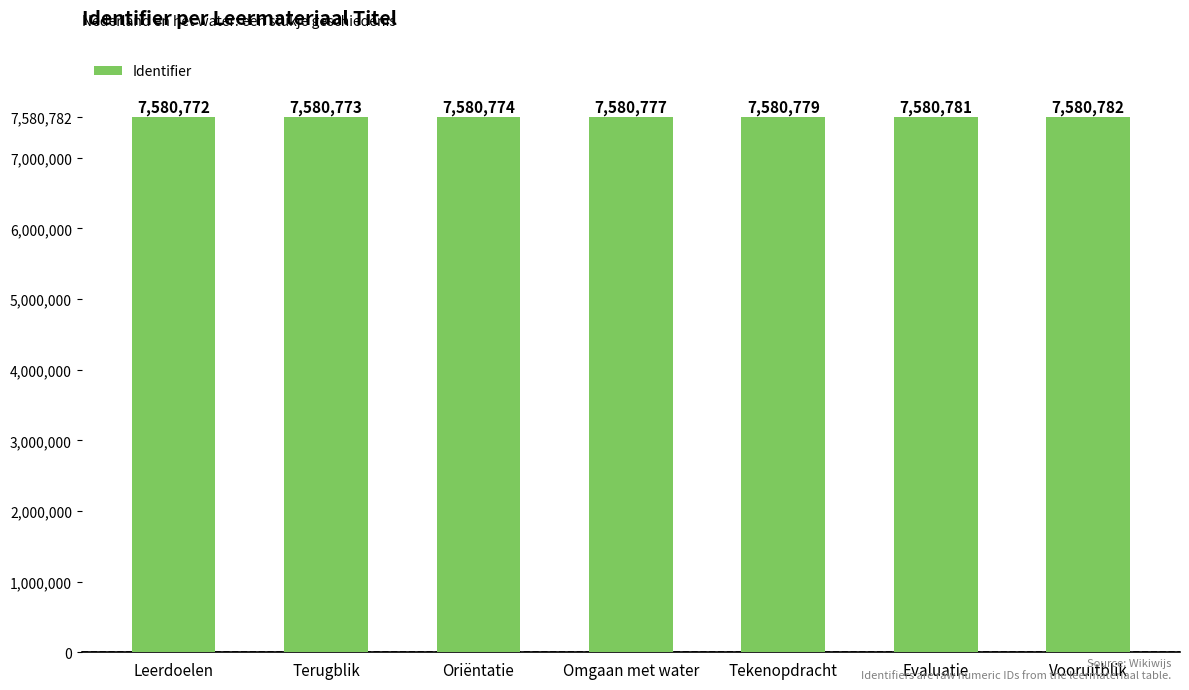

How many data points are less than 7580777?

3